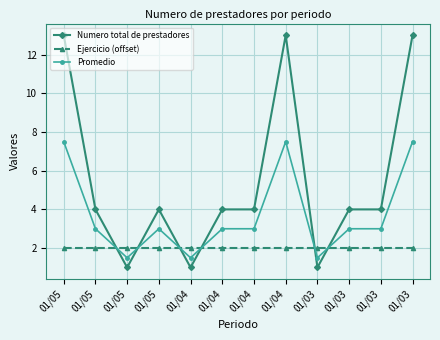

How many distinct data groups are displayed?

3